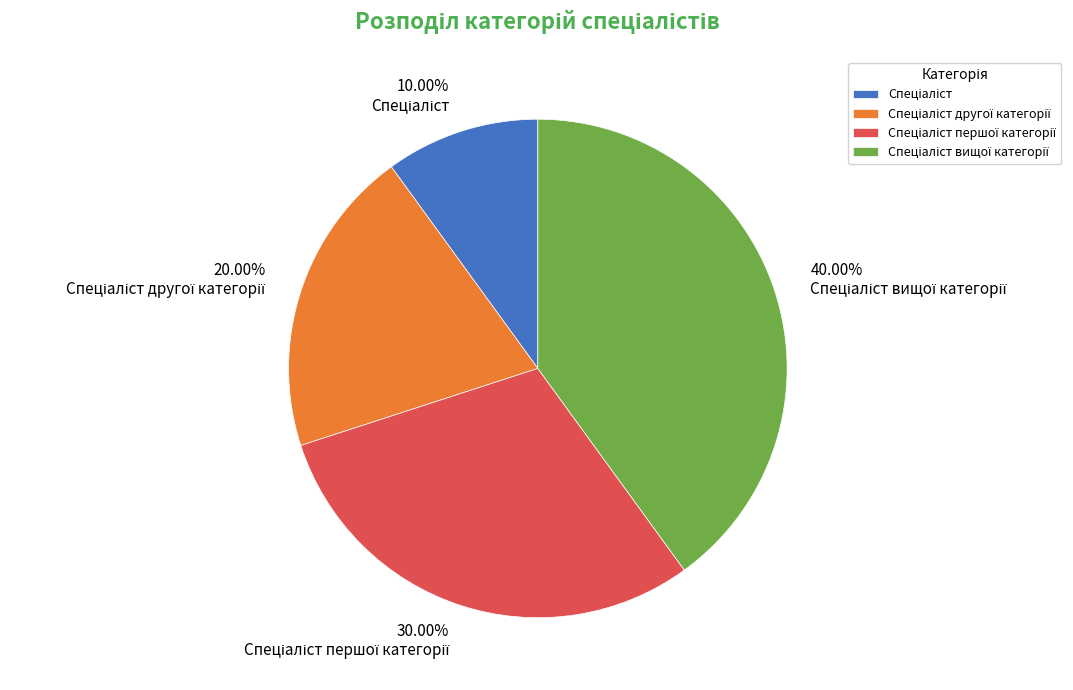

Is there any slice that represents more than half of the pie?

No